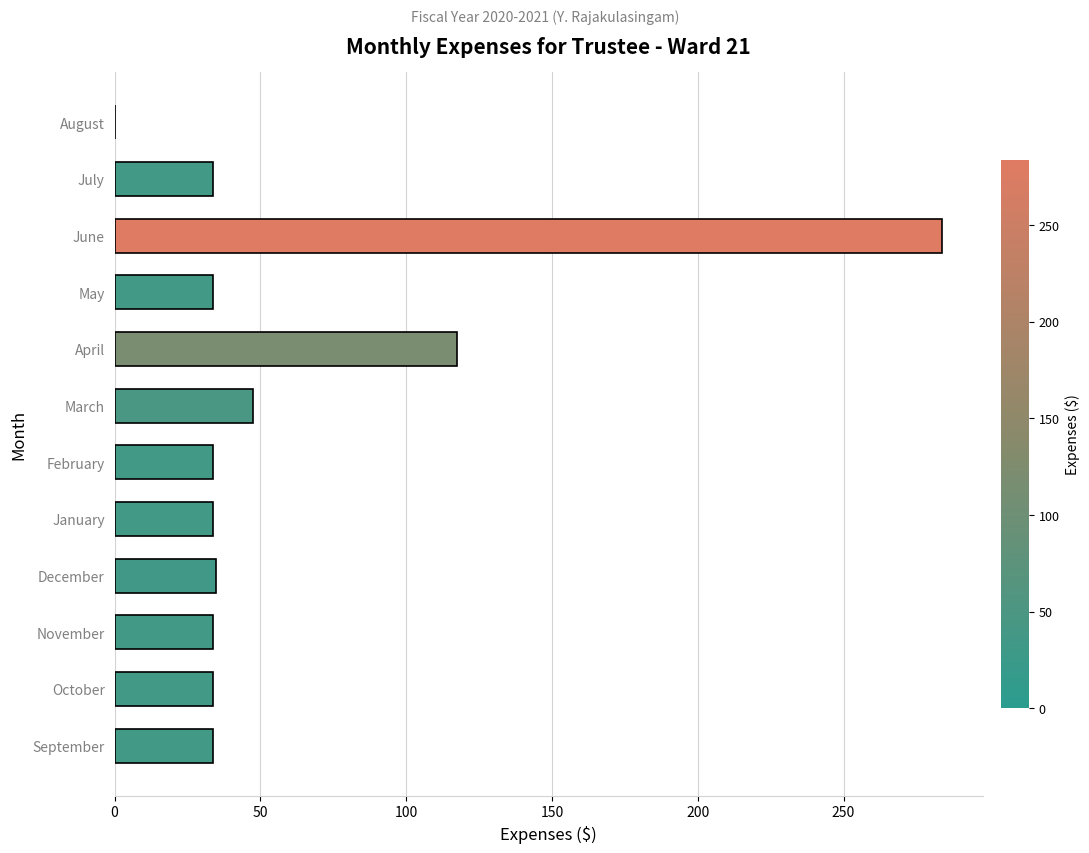

Is it true that the value at November is 33.7?

True